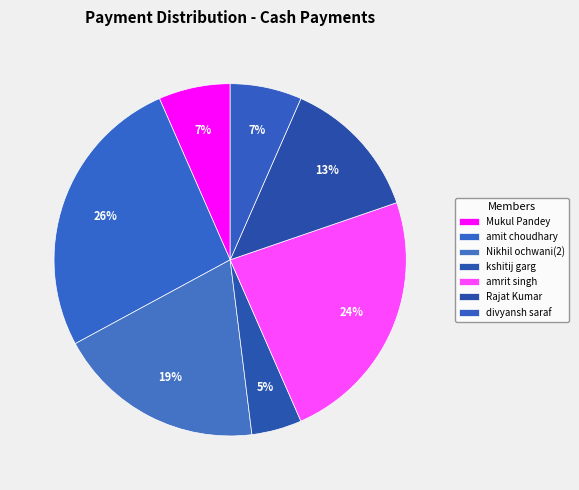

How many slices are in this pie chart?

7